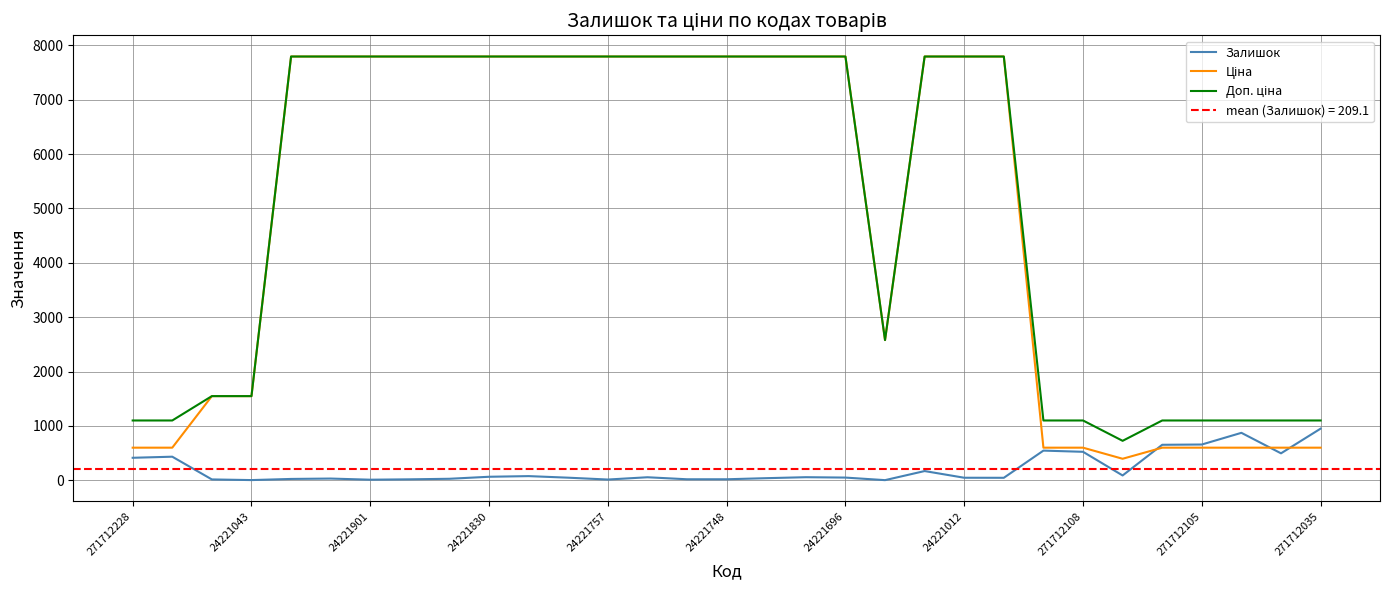

At which label does Доп. ціна reach its peak?

24221757